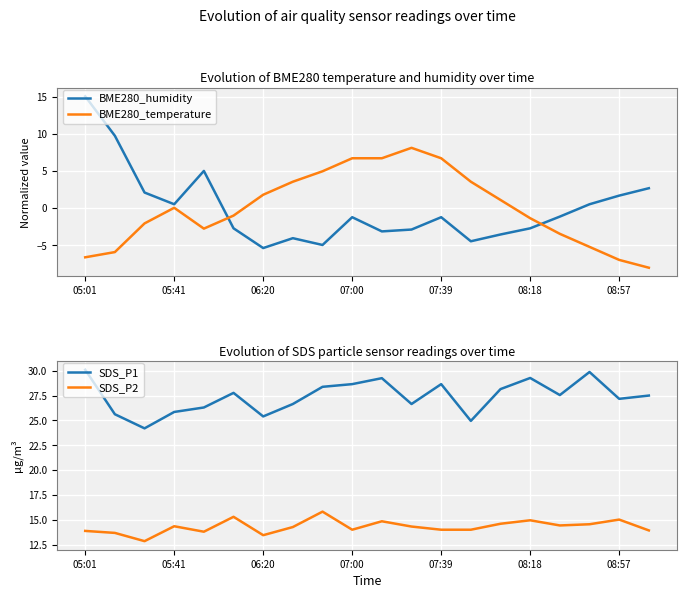

At which category does the chart reach its minimum across all series?

19